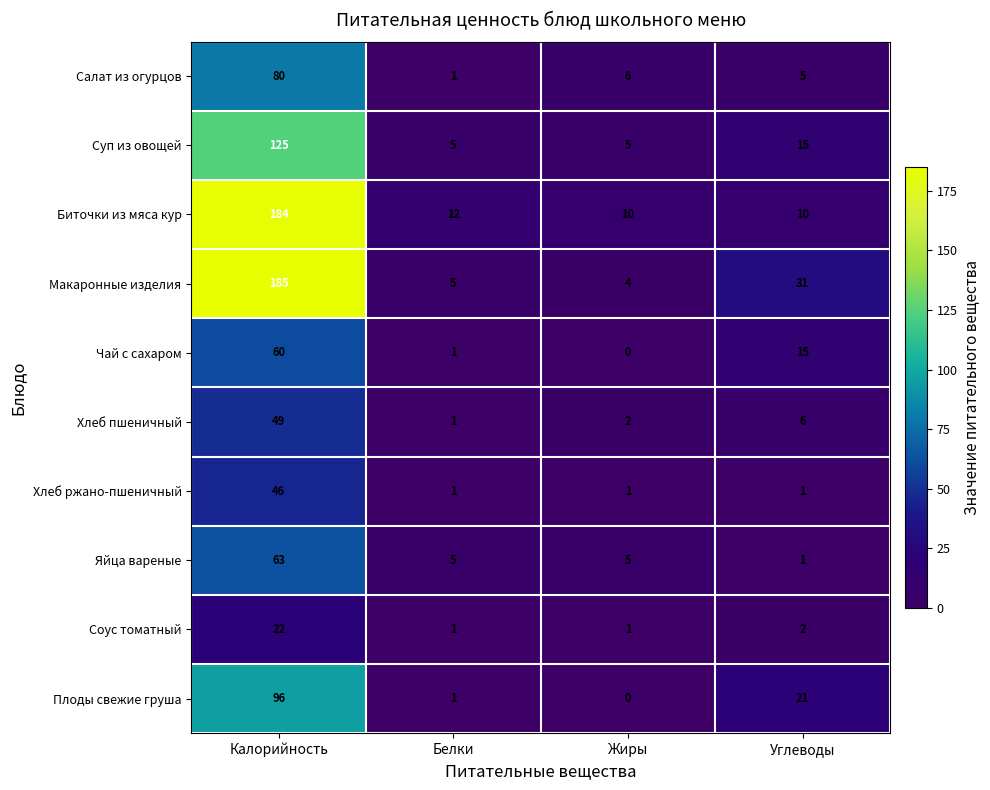

What is the highest value of the Суп из овощей series?

125